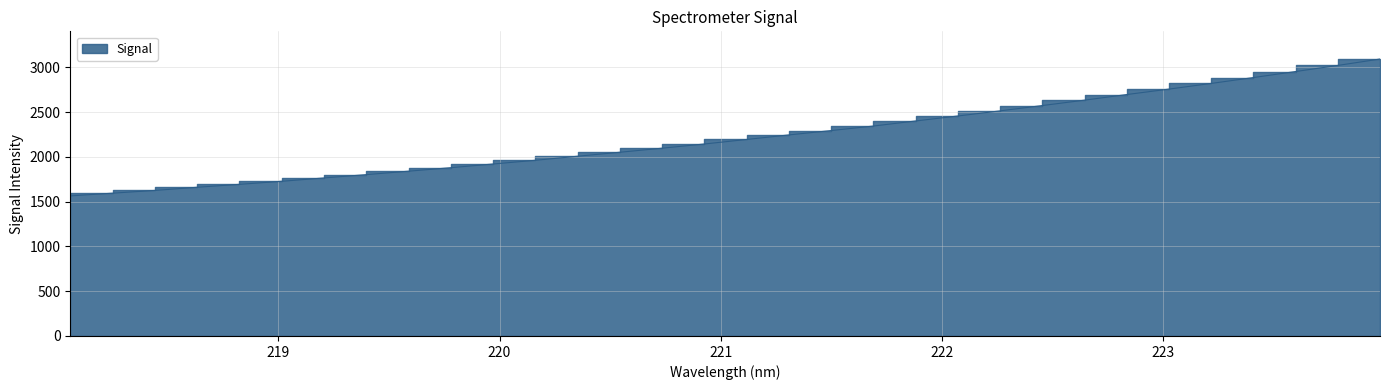

Is it true that the value at 220.3533 is 902.6?

False